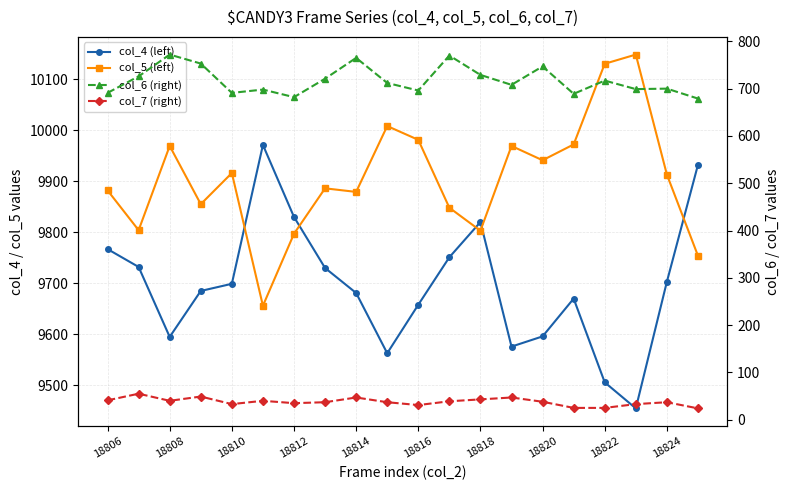

At how many categories does at least one series exceed 9237?

20